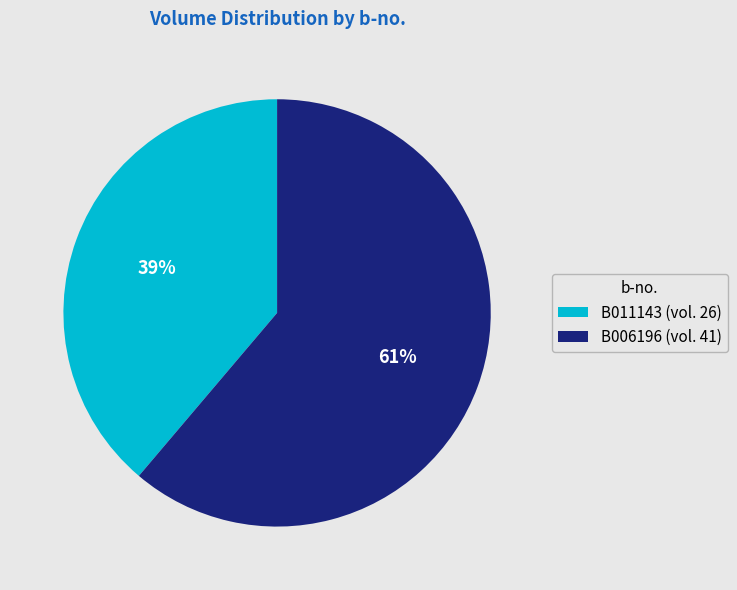

What percentage is the B006196 slice, to the nearest percent?

61%